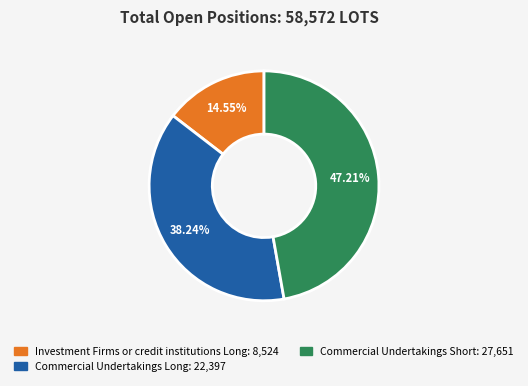

Is there a majority slice in this chart?

No